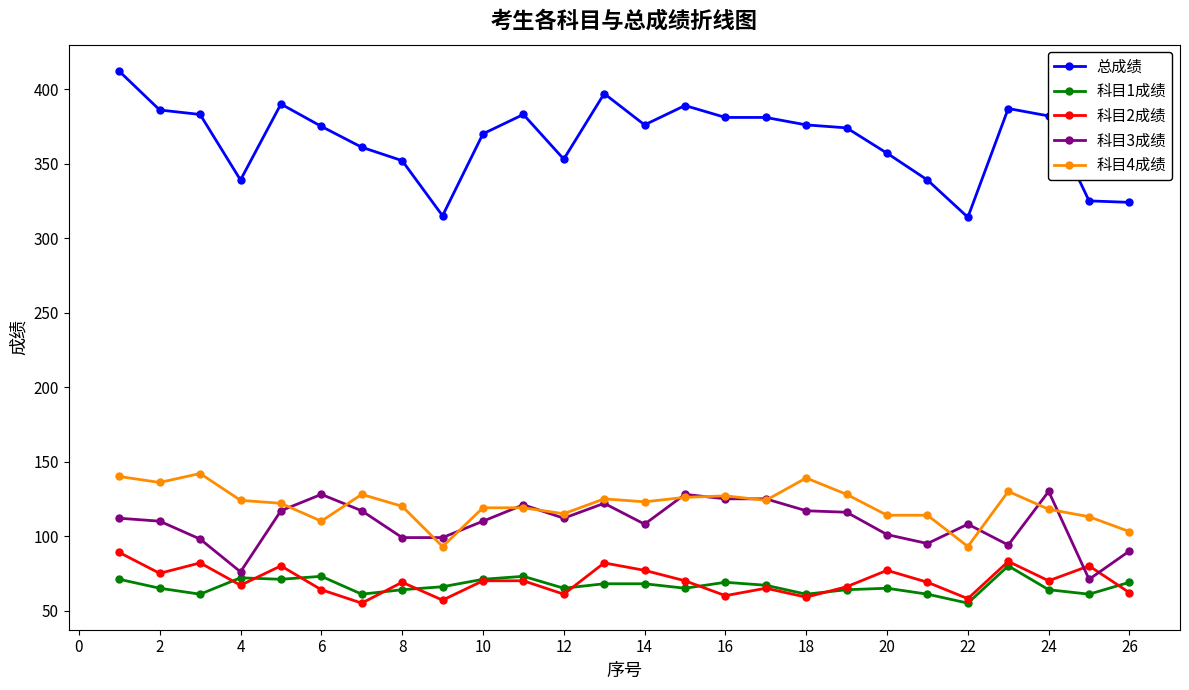

What is the value of the 科目2成绩 point at the 4th from the left?

67